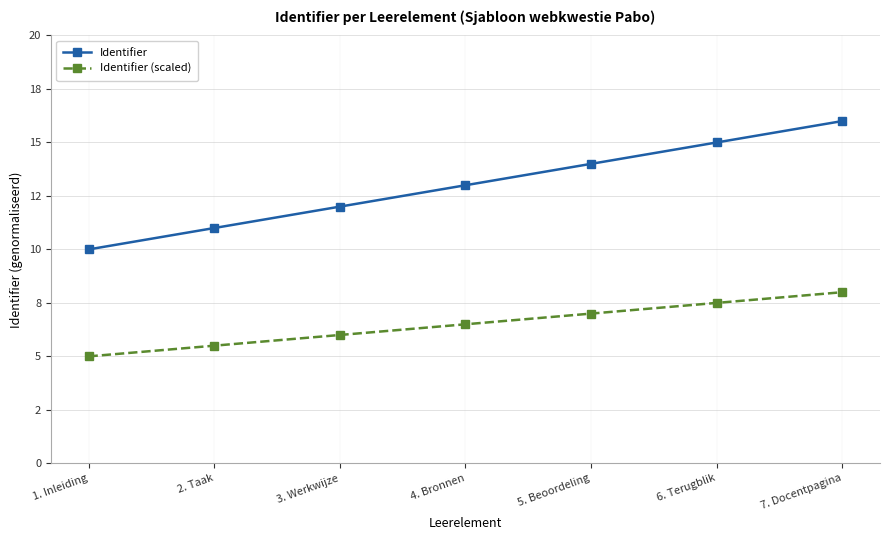

What are all the series names shown in the legend?

Identifier, Identifier (scaled)